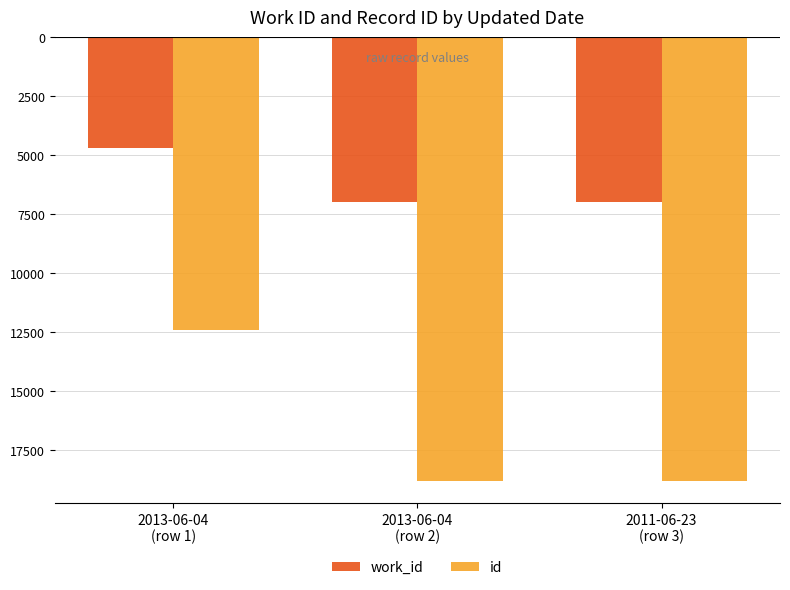

What are all the series names shown in the legend?

work_id, id